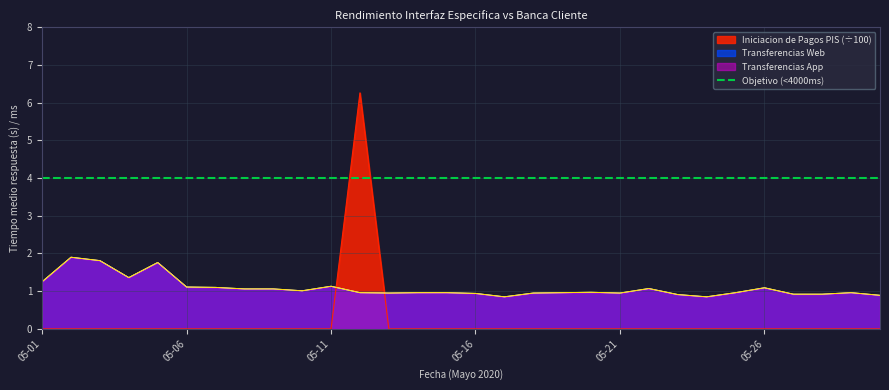

Reading right to left, what are all the values shown in this chart?

Iniciacion de Pagos PIS: 2020-05-30=0.0	2020-05-29=0.0	2020-05-28=0.0	2020-05-27=0.0	2020-05-26=0.0	2020-05-25=0.0	2020-05-24=0.0	2020-05-23=0.0	2020-05-22=0.0	2020-05-21=0.0	2020-05-20=0.0	2020-05-19=0.0	2020-05-18=0.0	2020-05-17=0.0	2020-05-16=0.0	2020-05-15=0.0	2020-05-14=0.0	2020-05-13=0.0	2020-05-12=6.3	2020-05-11=0.0	2020-05-10=0.0	2020-05-09=0.0	2020-05-08=0.0	2020-05-07=0.0	2020-05-06=0.0	2020-05-05=0.0	2020-05-04=0.0	2020-05-03=0.0	2020-05-02=0.0	2020-05-01=0.0
Transferencias Web: 2020-05-30=0.9	2020-05-29=1.0	2020-05-28=0.9	2020-05-27=0.9	2020-05-26=1.1	2020-05-25=1.0	2020-05-24=0.8	2020-05-23=0.9	2020-05-22=1.1	2020-05-21=0.9	2020-05-20=1.0	2020-05-19=1.0	2020-05-18=0.9	2020-05-17=0.8	2020-05-16=0.9	2020-05-15=1.0	2020-05-14=1.0	2020-05-13=0.9	2020-05-12=1.0	2020-05-11=1.1	2020-05-10=1.0	2020-05-09=1.1	2020-05-08=1.1	2020-05-07=1.1	2020-05-06=1.1	2020-05-05=1.8	2020-05-04=1.4	2020-05-03=1.8	2020-05-02=1.9	2020-05-01=1.2
Transferencias App: 2020-05-30=0.9	2020-05-29=1.0	2020-05-28=0.9	2020-05-27=0.9	2020-05-26=1.1	2020-05-25=1.0	2020-05-24=0.8	2020-05-23=0.9	2020-05-22=1.1	2020-05-21=0.9	2020-05-20=1.0	2020-05-19=1.0	2020-05-18=0.9	2020-05-17=0.8	2020-05-16=0.9	2020-05-15=1.0	2020-05-14=1.0	2020-05-13=0.9	2020-05-12=1.0	2020-05-11=1.1	2020-05-10=1.0	2020-05-09=1.1	2020-05-08=1.1	2020-05-07=1.1	2020-05-06=1.1	2020-05-05=1.8	2020-05-04=1.4	2020-05-03=1.8	2020-05-02=1.9	2020-05-01=1.2